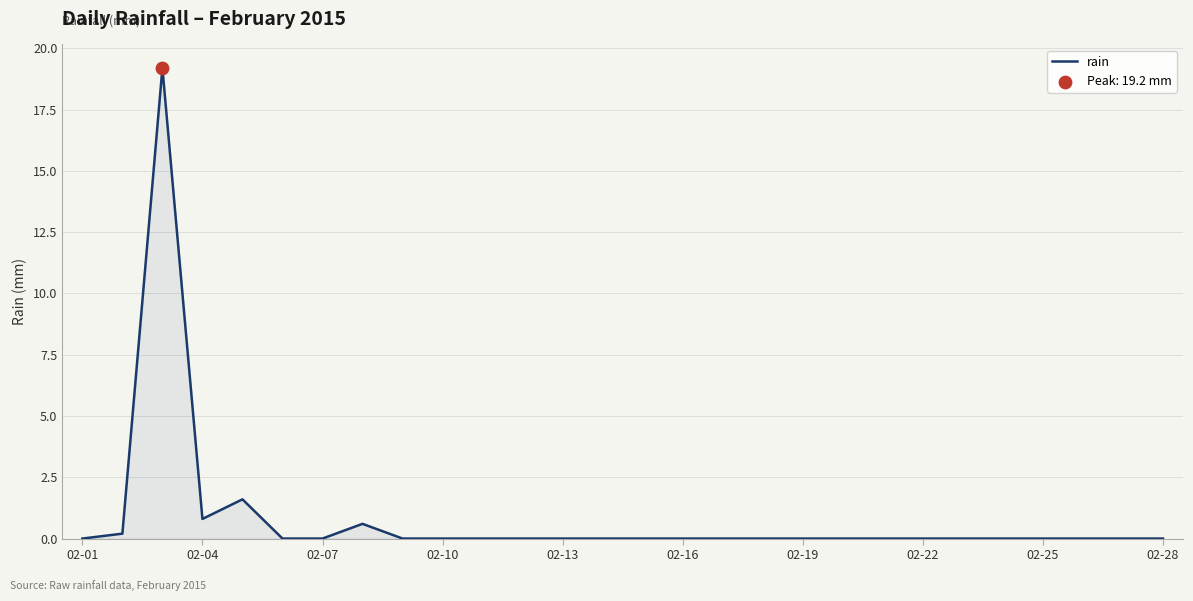

What is the difference between the maximum and minimum values?

19.2